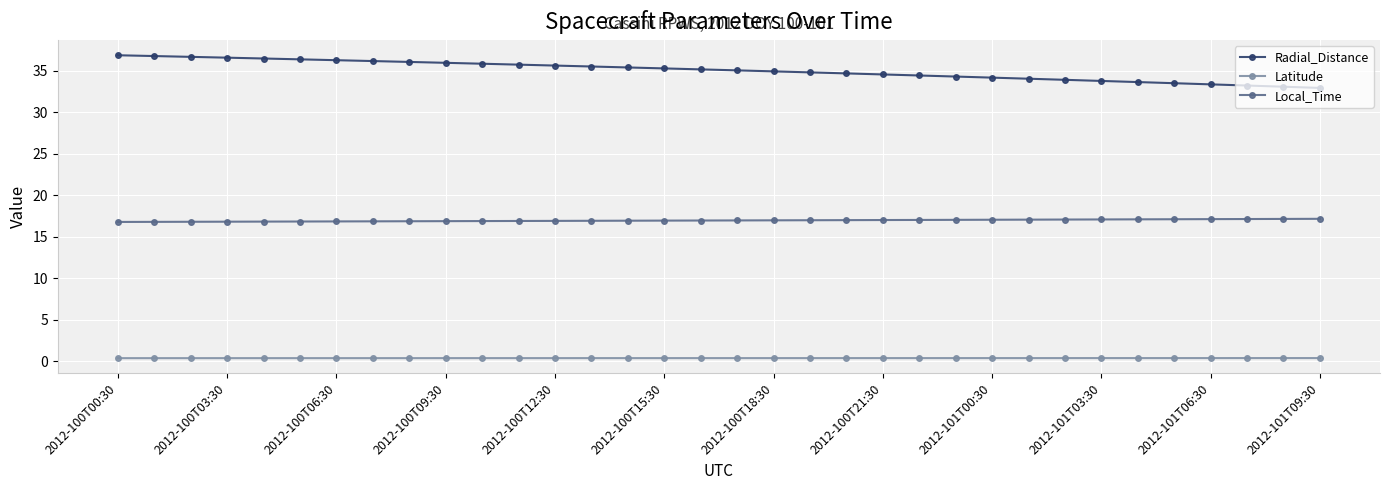

Is this an area chart (filled region under the line)?

No